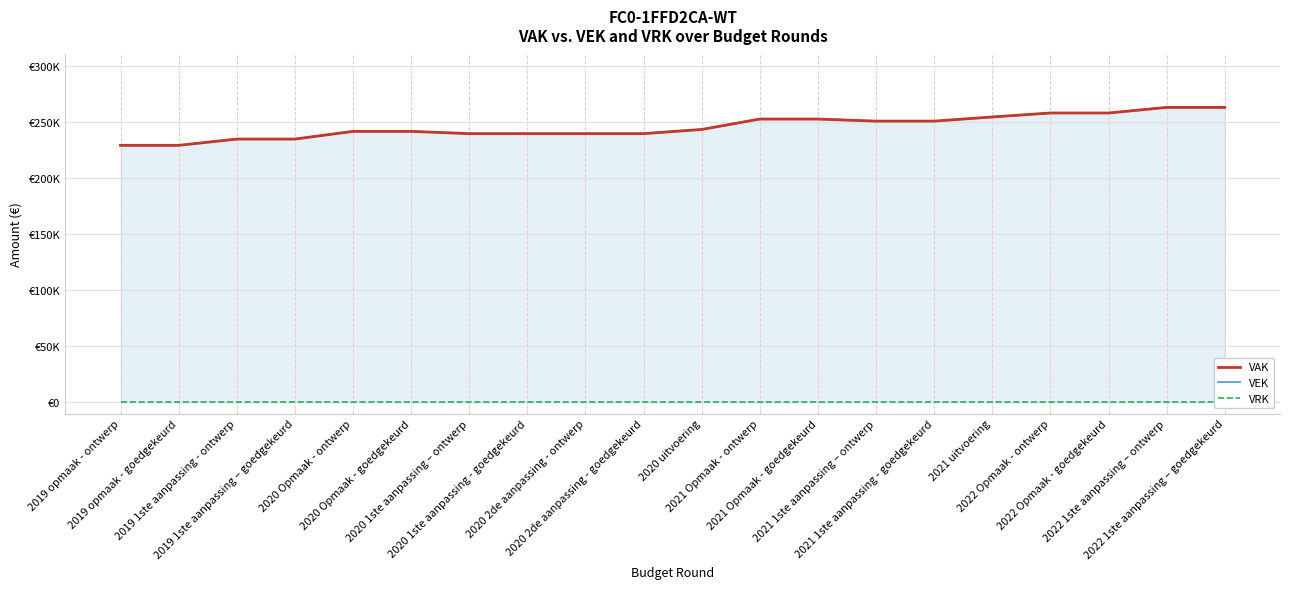

True or false: VRK and VEK intersect in this chart.

False